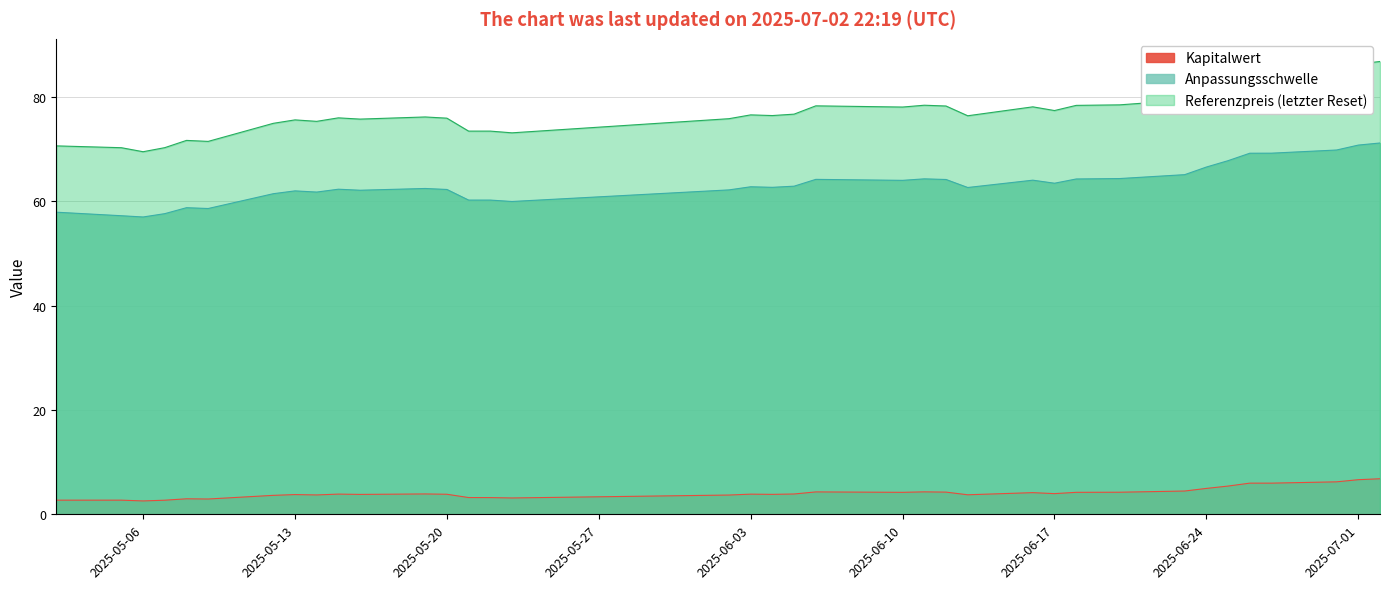

The value of Kapitalwert at 2025-06-23 is 4.5. True or false?

True